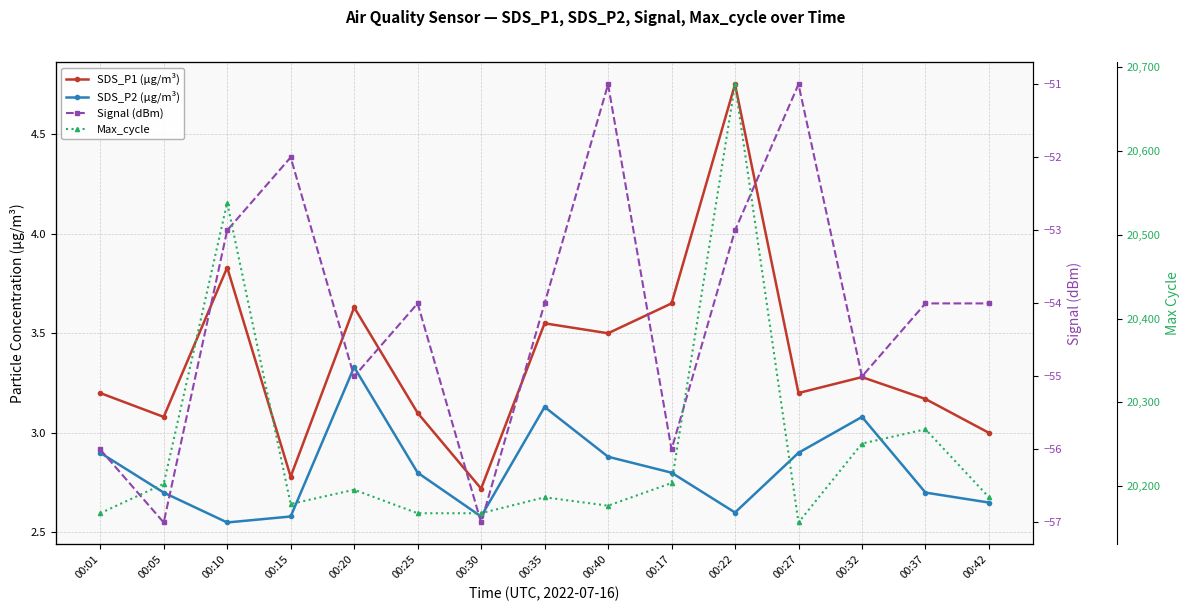

At how many categories does at least one series exceed 20291?

2